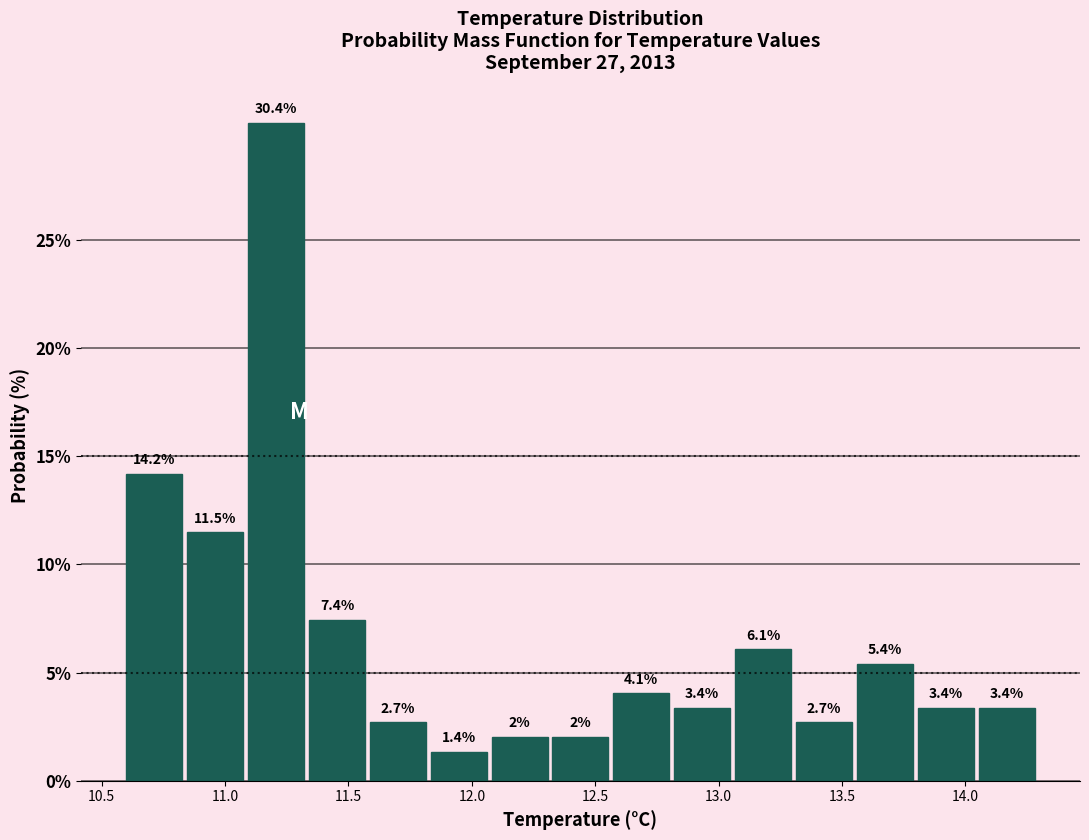

Reading left to right, list every bar in this chart as the range it spans on the x-axis followed by its height. The bar edges are not printed on the chart, so give them approximately, as read against the axis.

10.60 to 10.85: 14.2
10.85 to 11.10: 11.5
11.10 to 11.35: 30.4
11.35 to 11.60: 7.4
11.60 to 11.85: 2.7
11.85 to 12.10: 1.4
12.10 to 12.35: 2.0
12.35 to 12.55: 2.0
12.55 to 12.80: 4.1
12.80 to 13.05: 3.4
13.05 to 13.30: 6.1
13.30 to 13.55: 2.7
13.55 to 13.80: 5.4
13.80 to 14.05: 3.4
14.05 to 14.30: 3.4